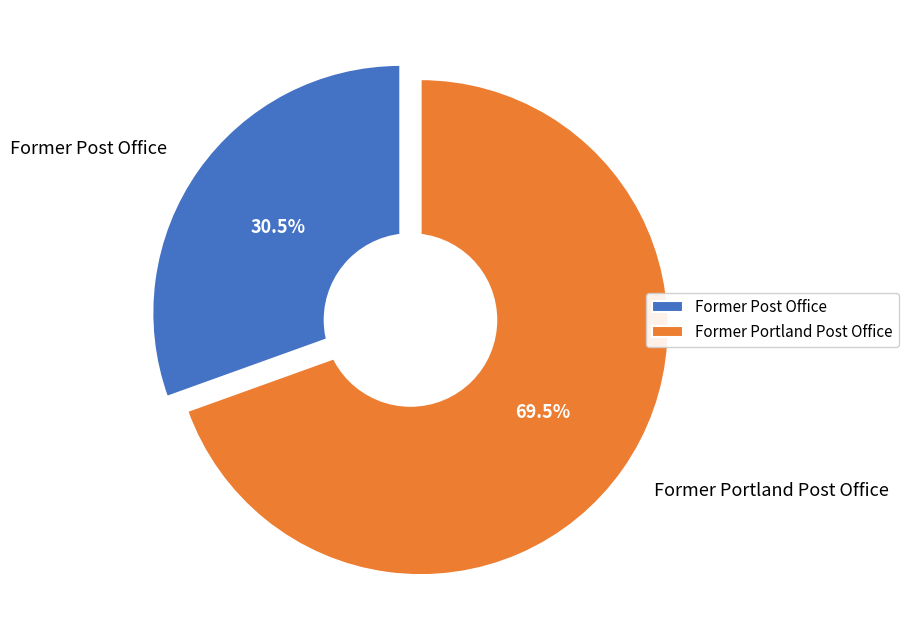

What percentage do Former Post Office and Former Portland Post Office together represent?

100.0%